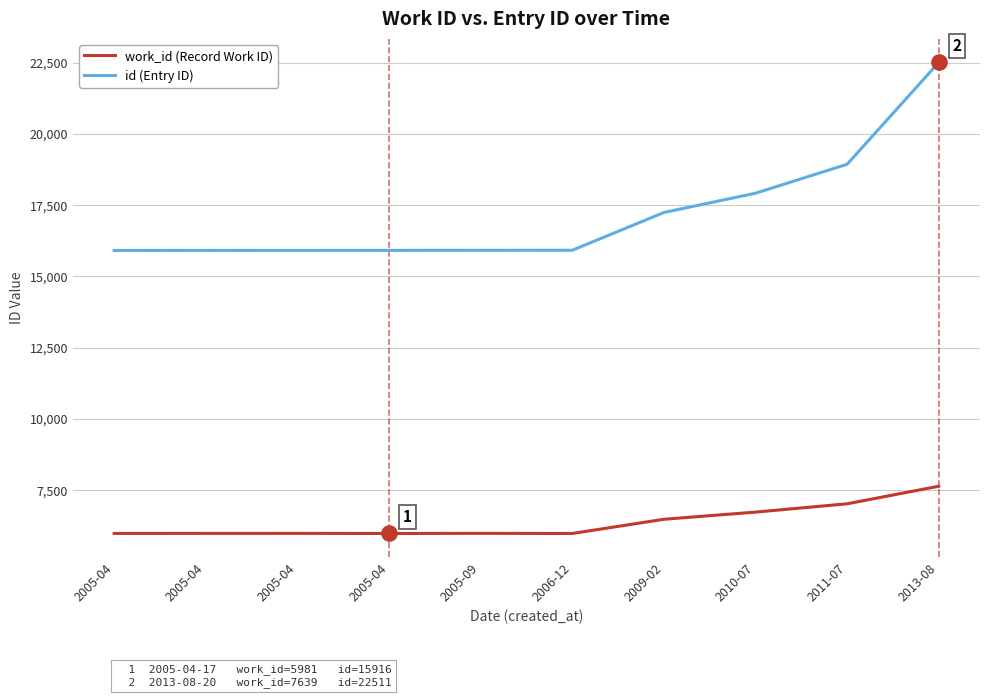

Which series has the largest total across all categories?

id (Entry ID)